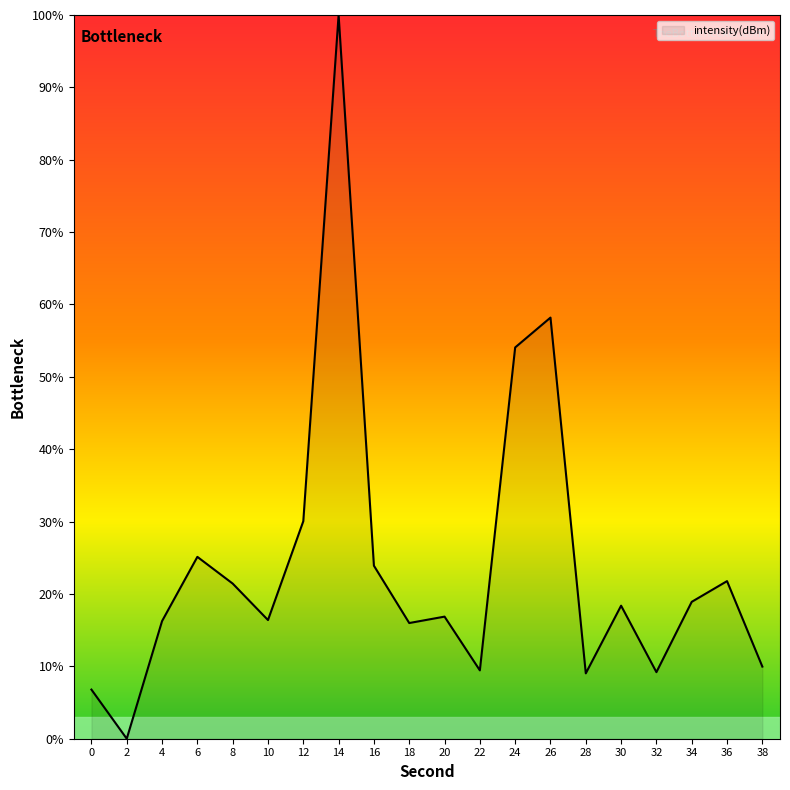

How many categories are shown in the chart?

20